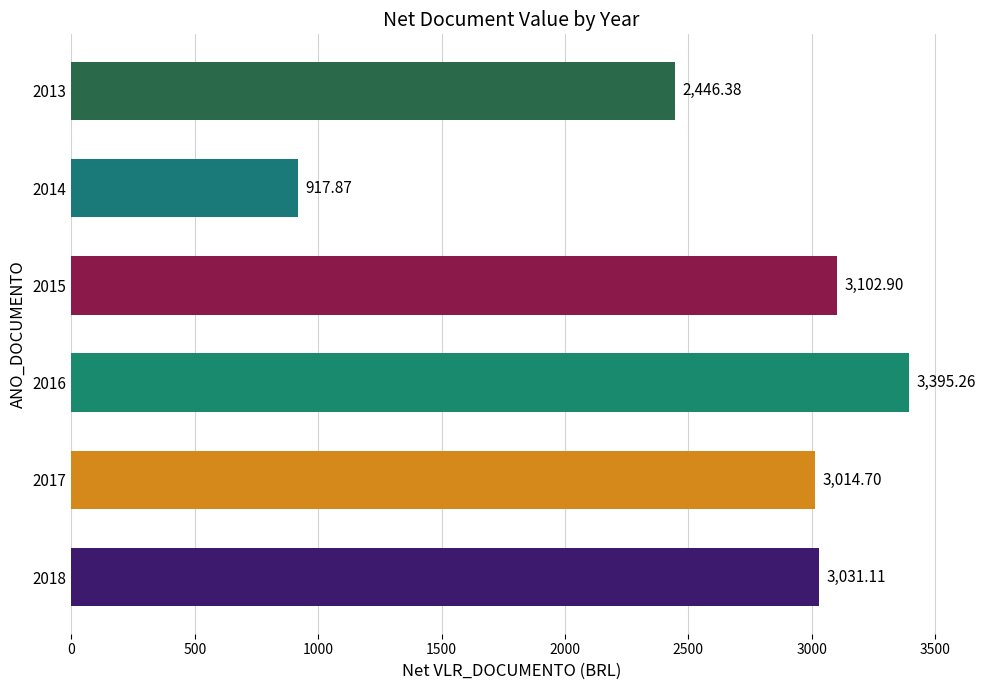

What is the change in value from 2017 to 2016?

+380.6